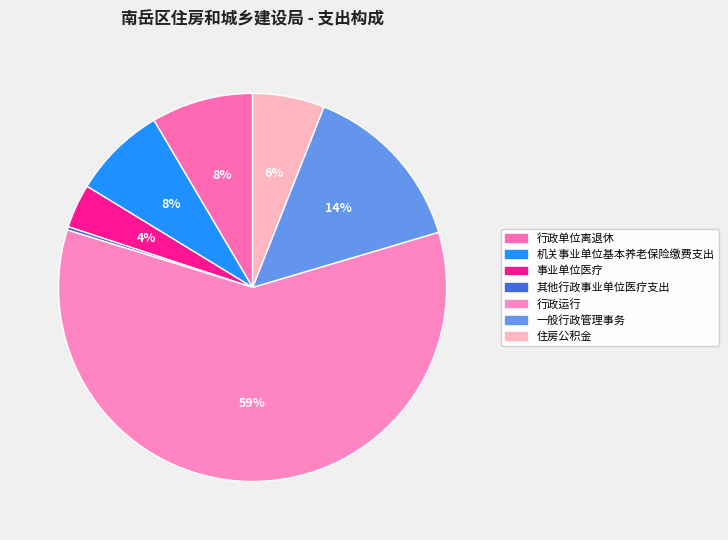

Combined, what portion of the pie is 机关事业单位基本养老保险缴费支出 and 其他行政事业单位医疗支出?

8.1%